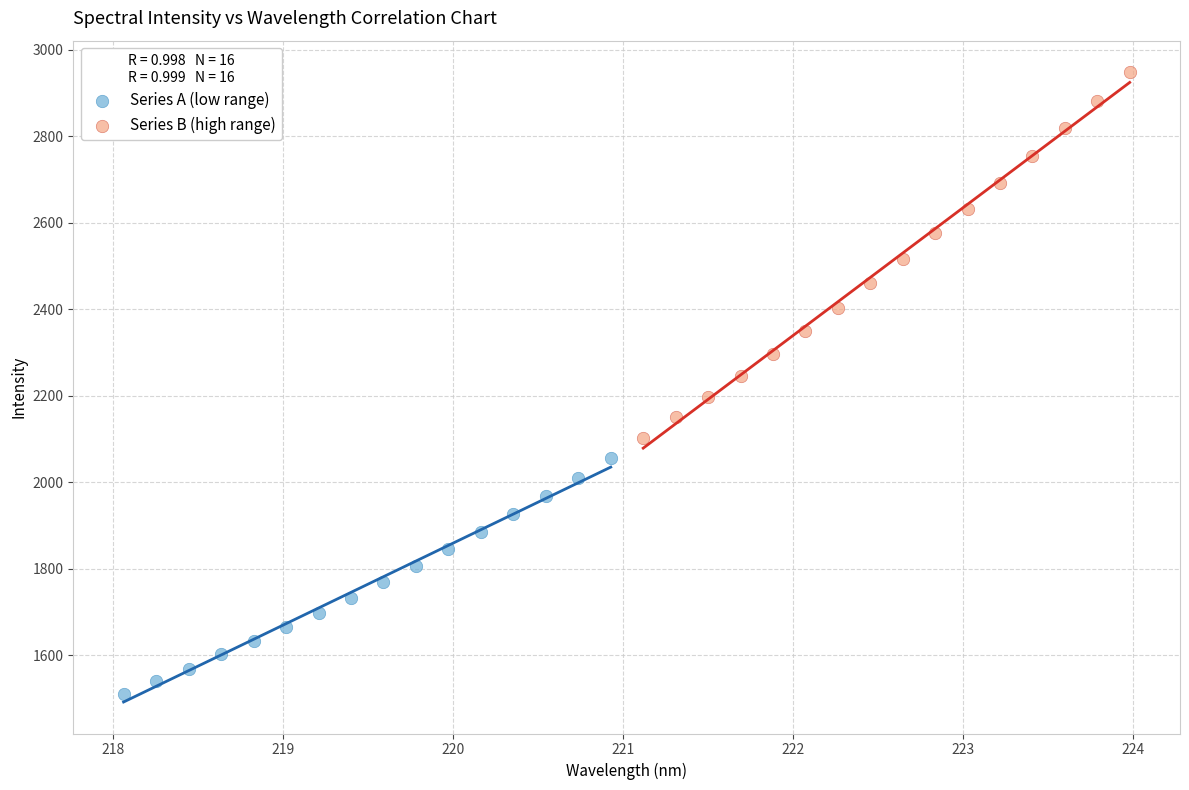

Which series reaches the maximum Y coordinate?

Series B (high range)